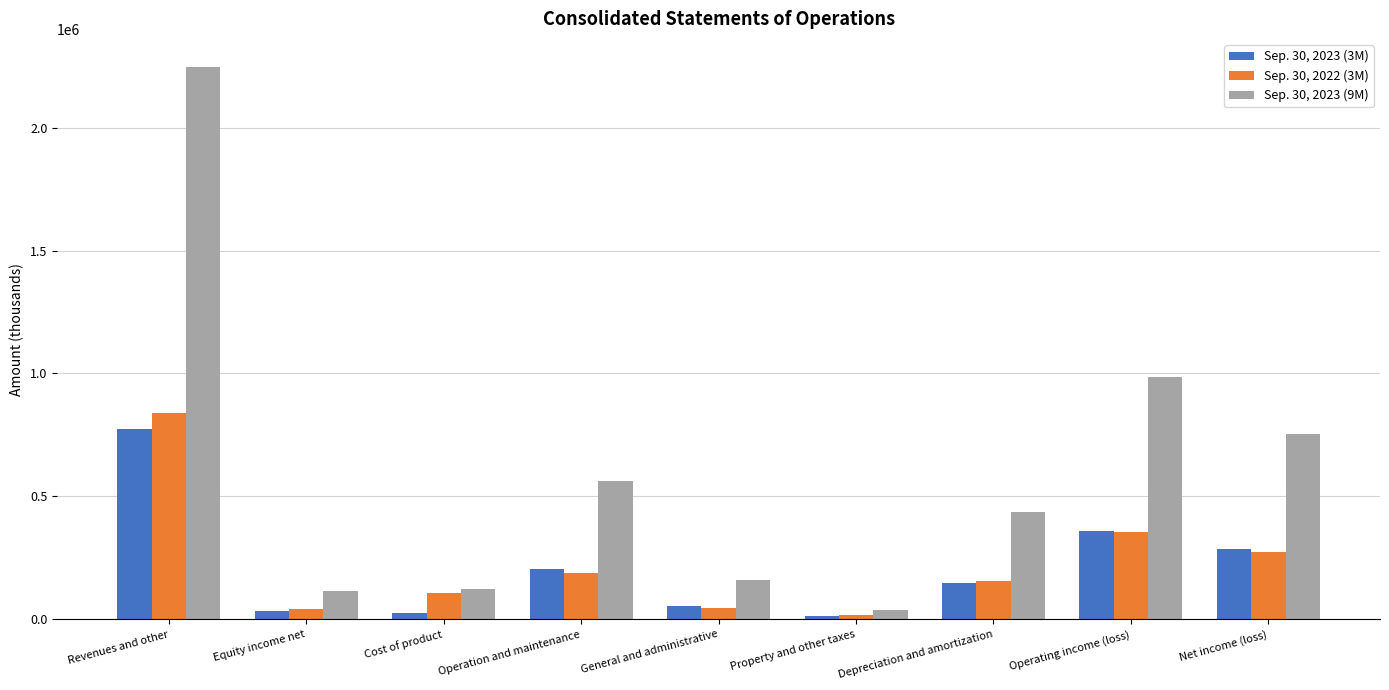

What is the difference between the Sep. 30, 2022 (3M) values at Depreciation and amortization and Operation and maintenance?

33677